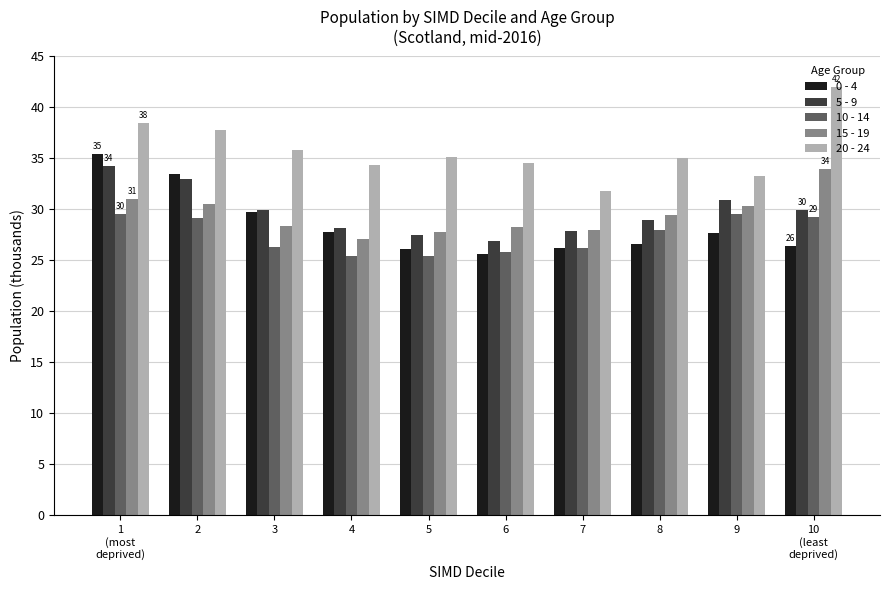

What is the spread (max minus min) of values at 9?

5.6